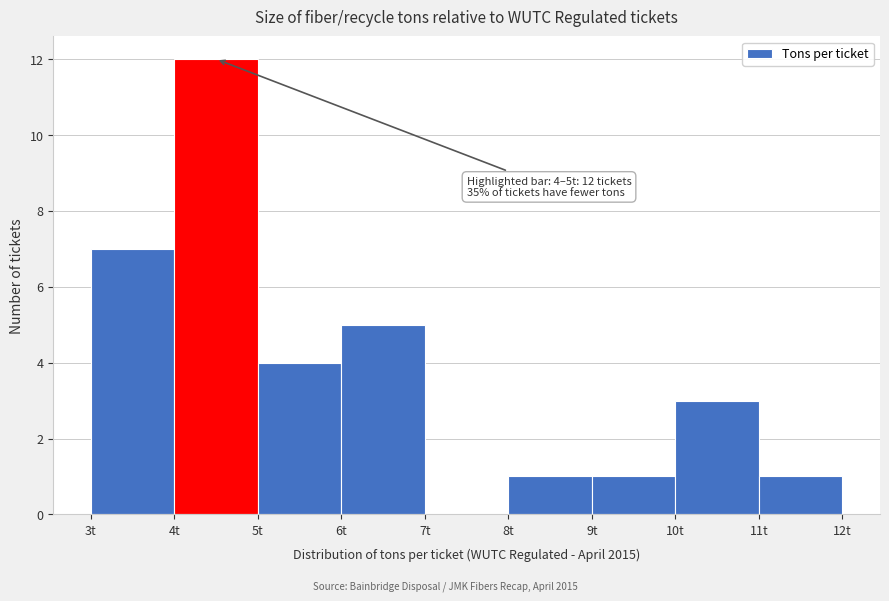

Over which range of the x-axis is the bar tallest?

4 to 5